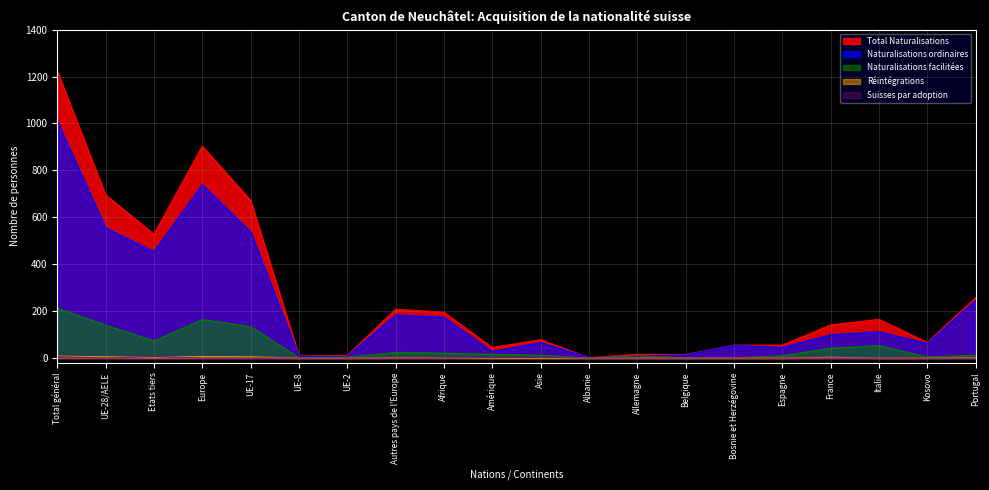

What position from the left is Asie?

11